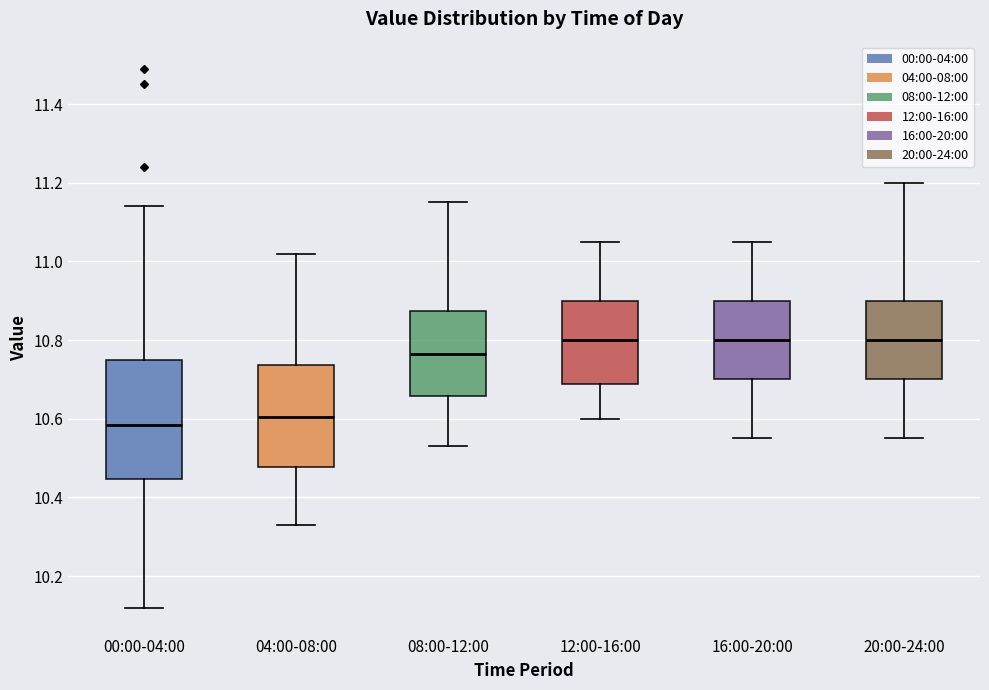

Where does the upper whisker of the box for 20:00-24:00 end on the y-axis? The values are not printed on the chart, so give them approximately, as read against the axis.

11.20